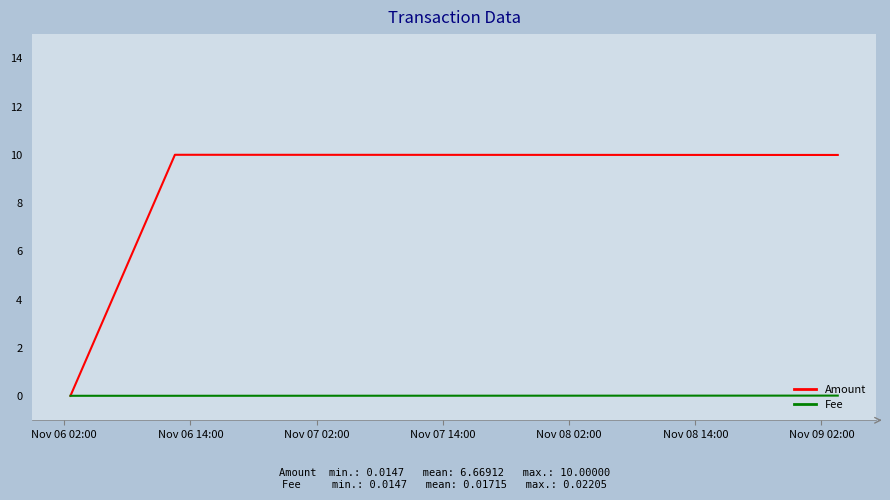

List the series in order of their peak value, lowest first.

Fee, Amount